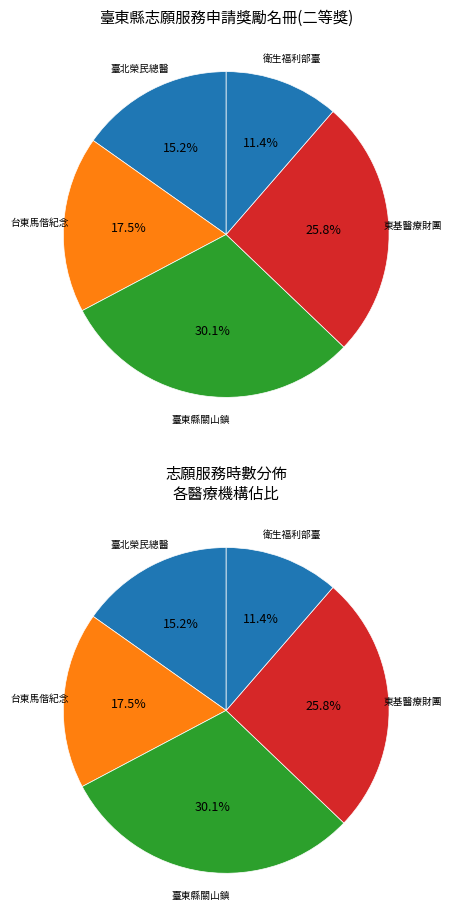

Is it true that 張靜子 is 13% of the pie?

False